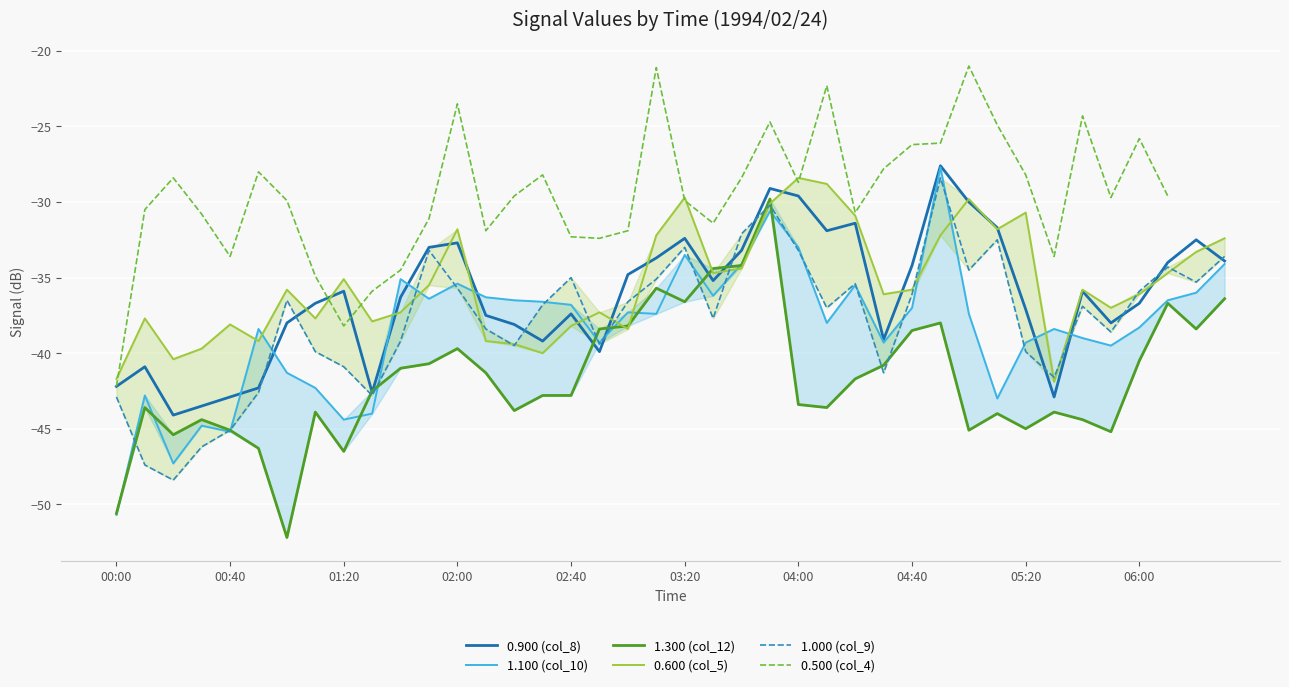

What is the difference between the maximum and minimum values in the 0.500 (col_4) series?

21.2